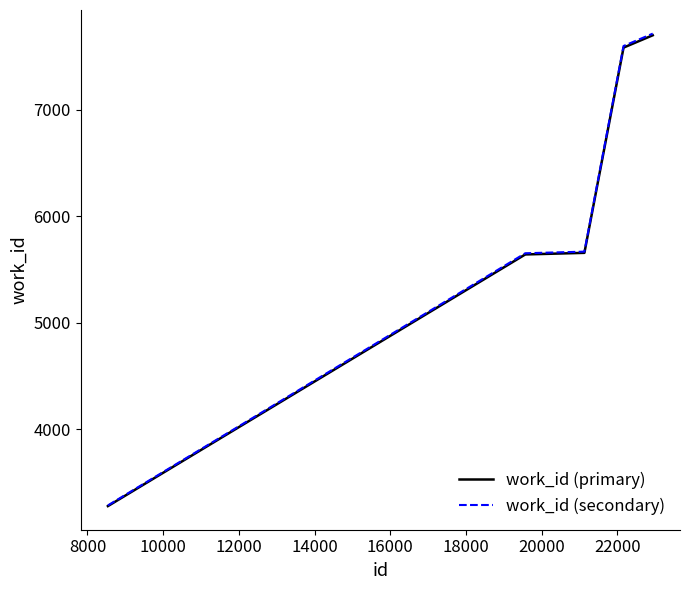

At how many categories does at least one series exceed 4616?

5